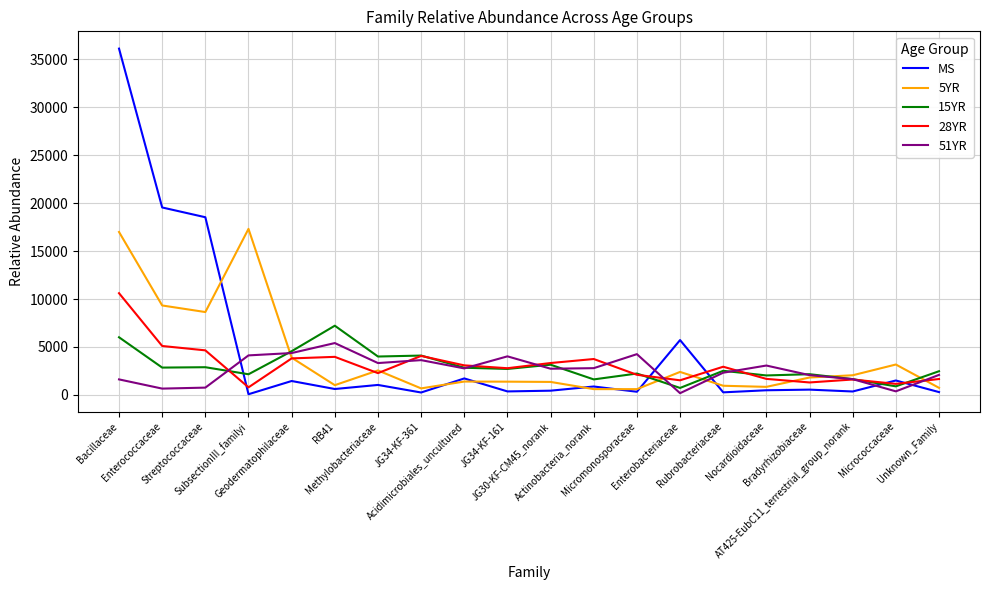

What is the difference between the highest and lowest values at Enterococcaceae?

18893